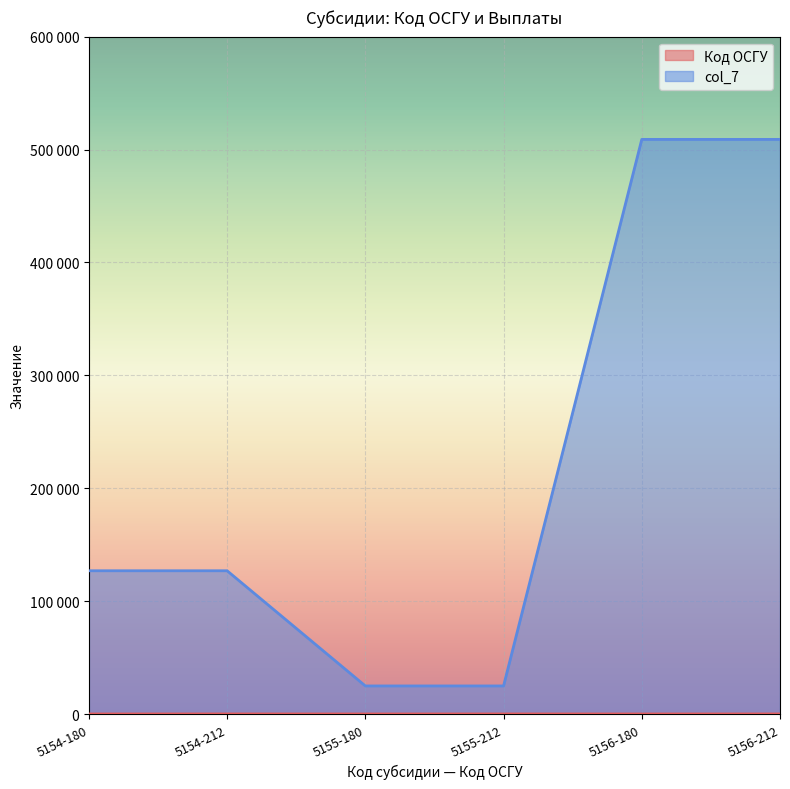

True or false: col_7 and Код ОСГУ cross at least once.

False